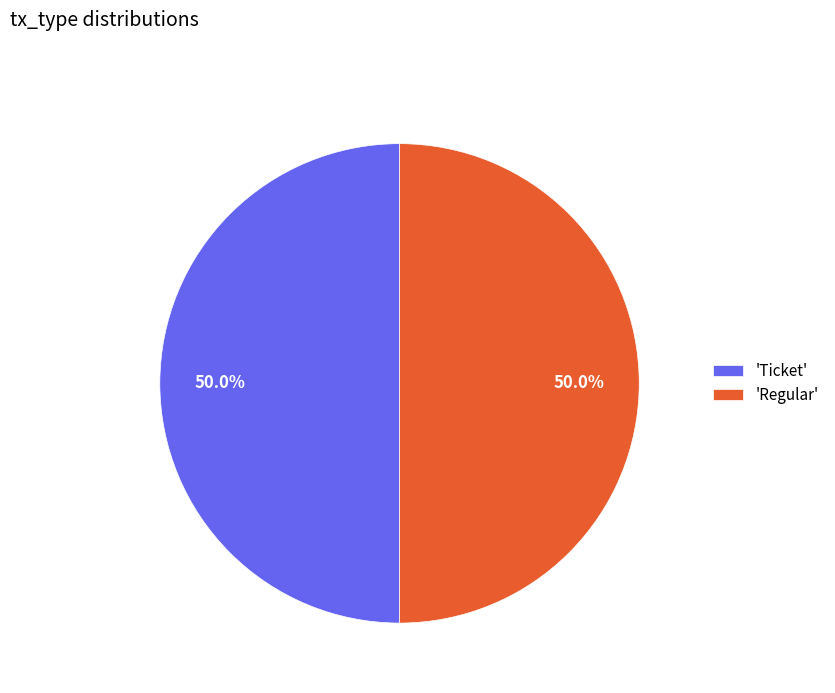

What portion of the pie excludes 'Regular'?

50.0%